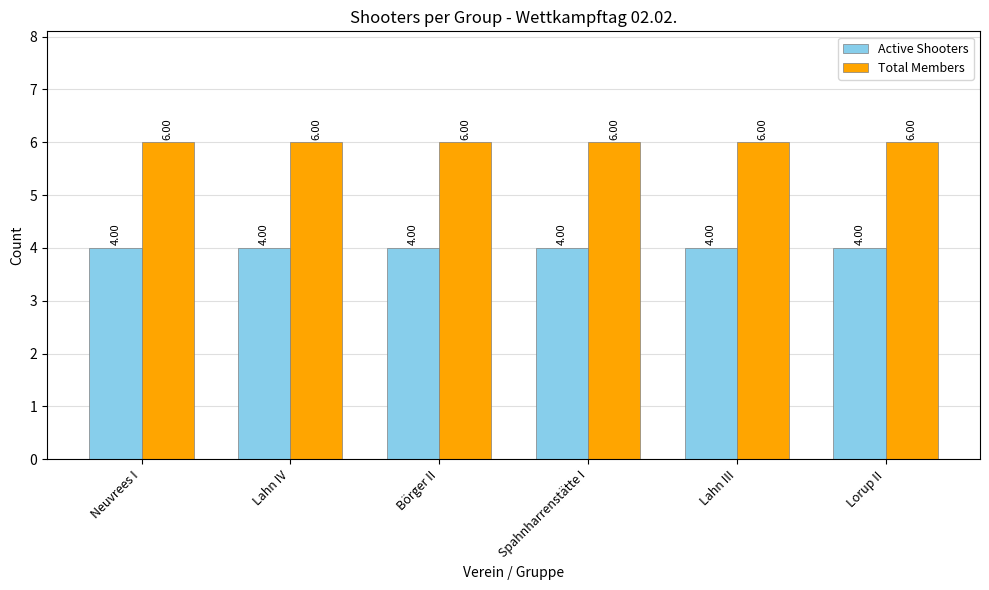

The value of Active Shooters at Neuvrees I is 4. True or false?

True